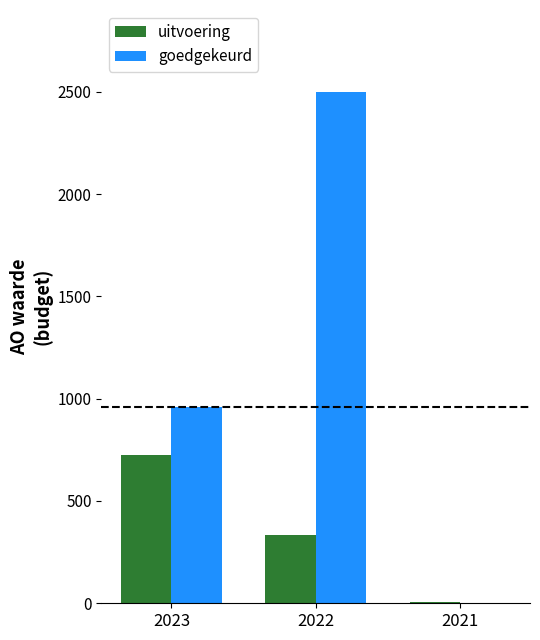

Between 2023 and 2022, which series saw the biggest shift?

goedgekeurd